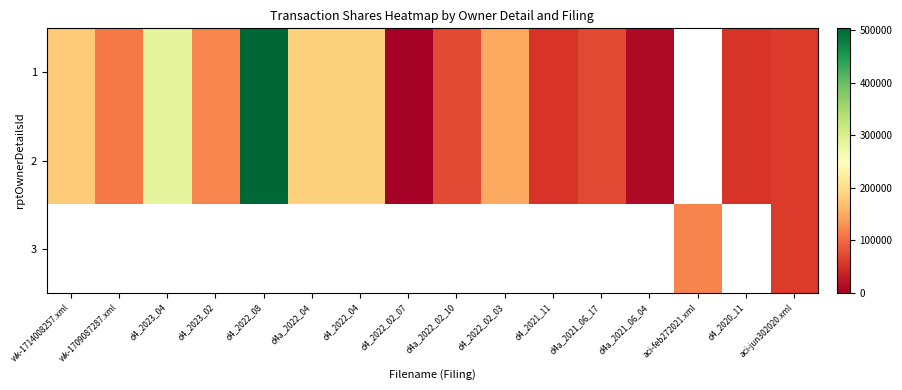

How many data points does each series have?

16